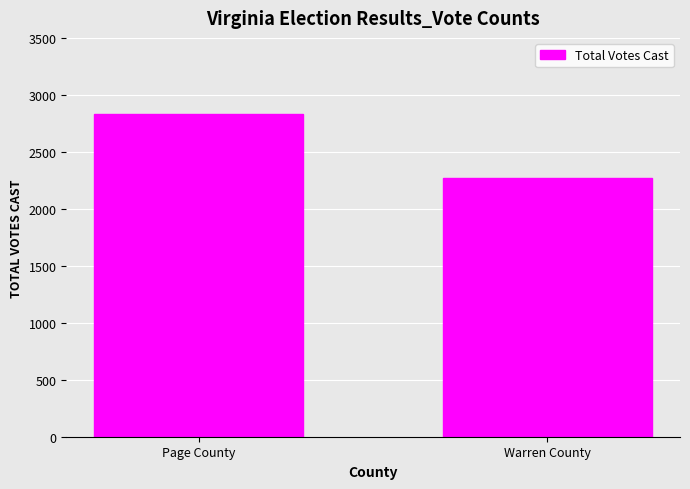

Read the value at Page County.

2829